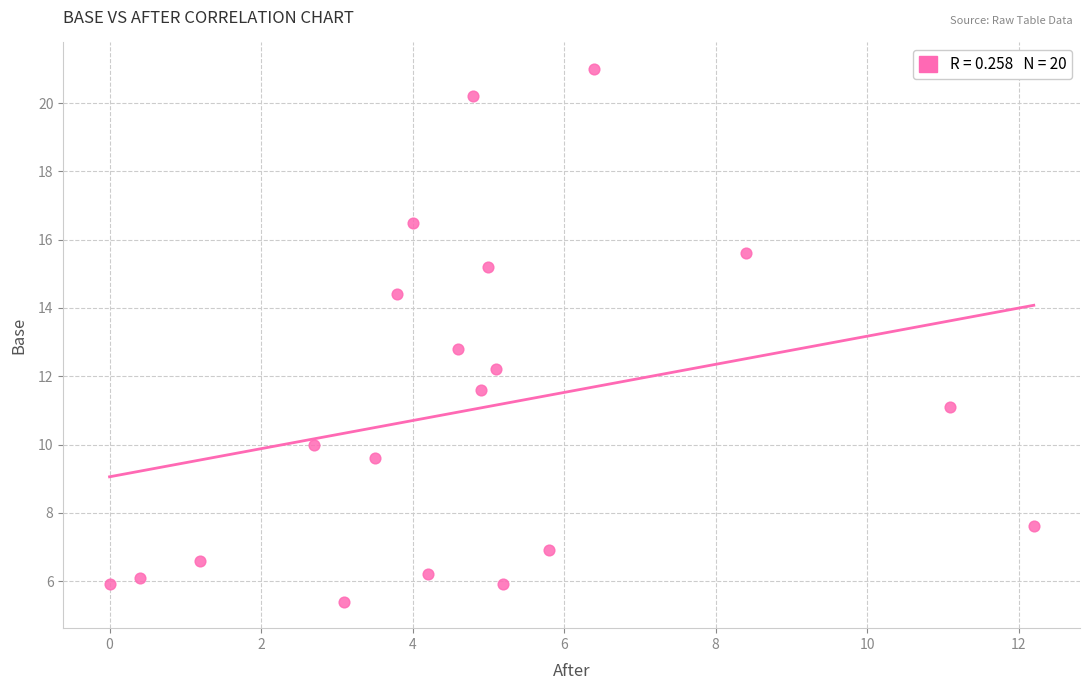

What Y value in the scatter plot is closest to 13?

12.8